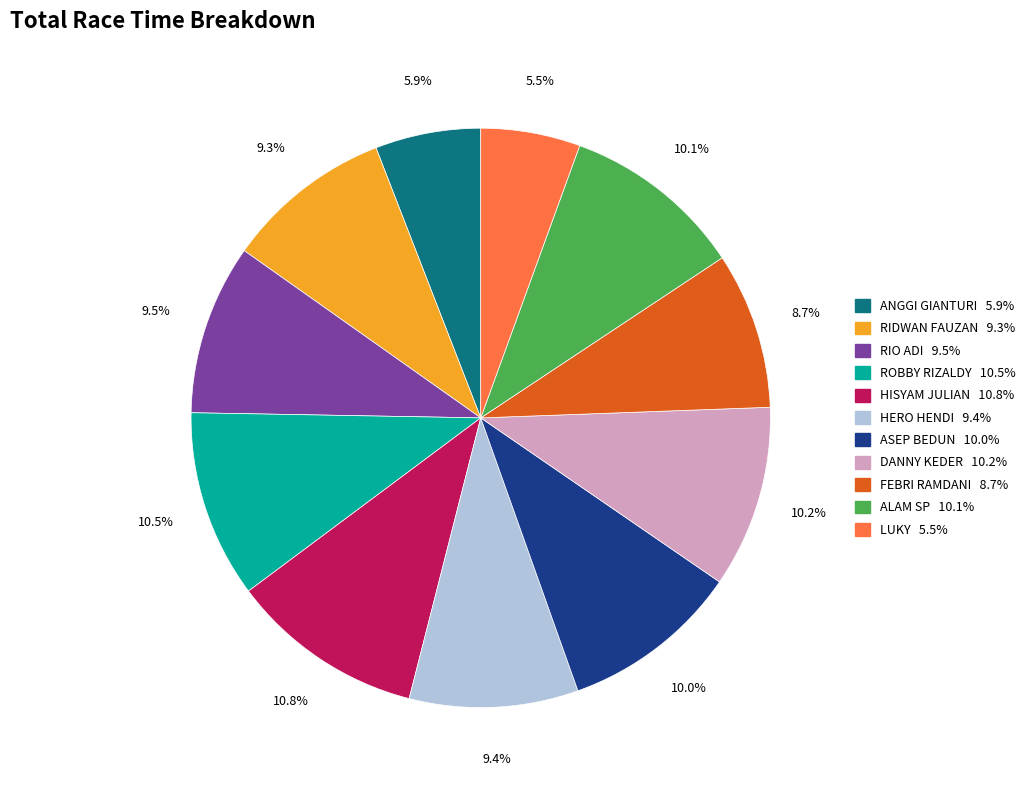

What is the ratio of the value at ANGGI GIANTURI to the value at FEBRI RAMDANI?

0.7